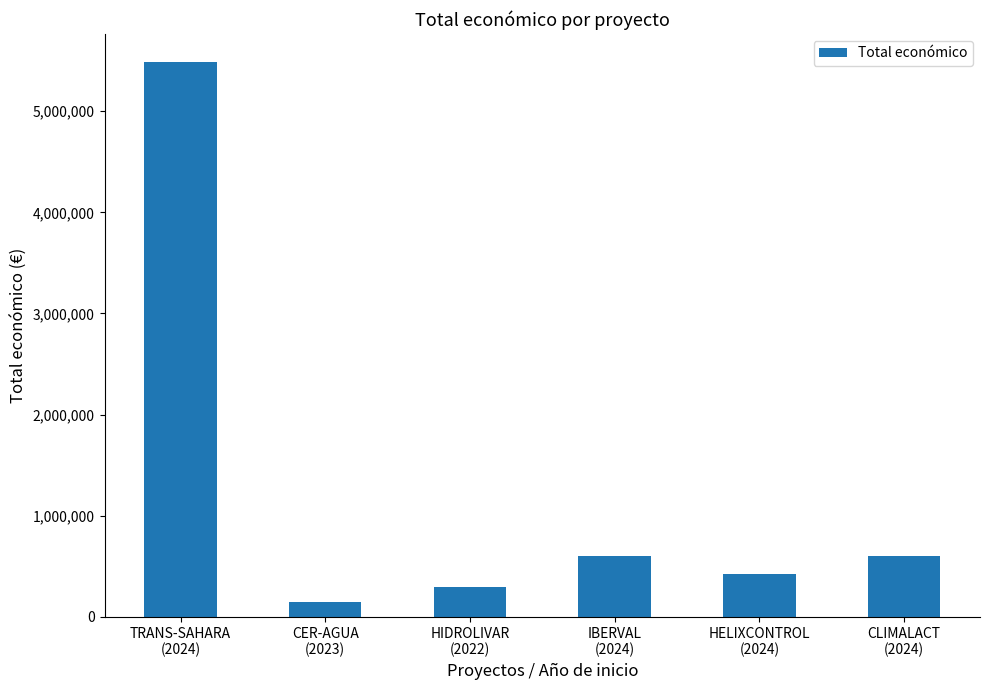

What is the approximate value at CLIMALACT
(2024), to the nearest 10?

600000